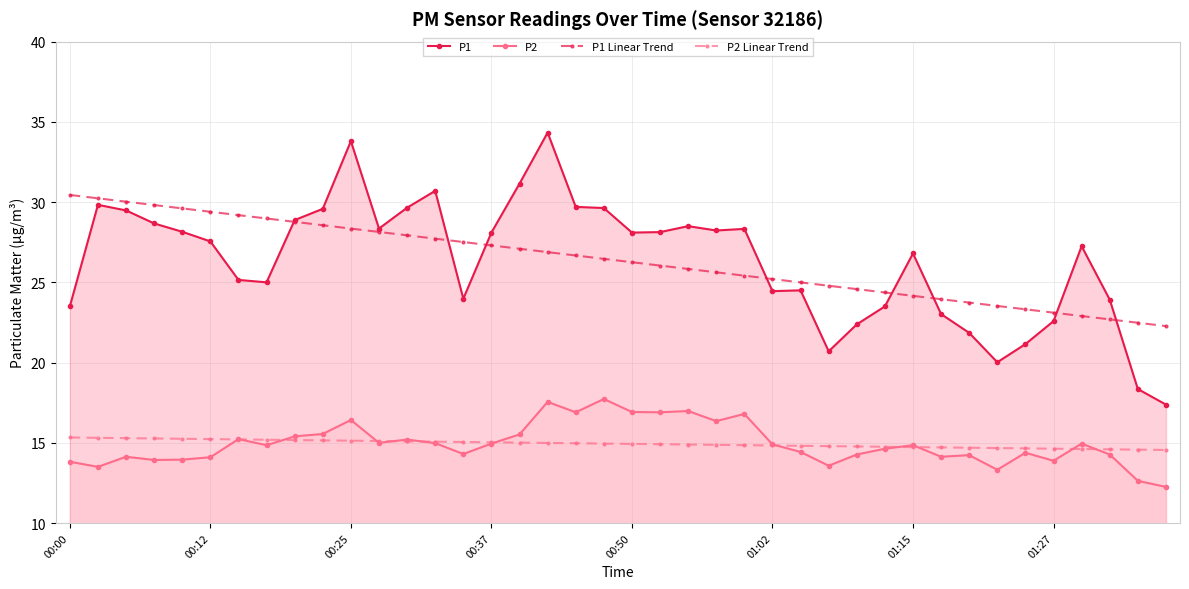

Which series has the widest spread of values?

P1